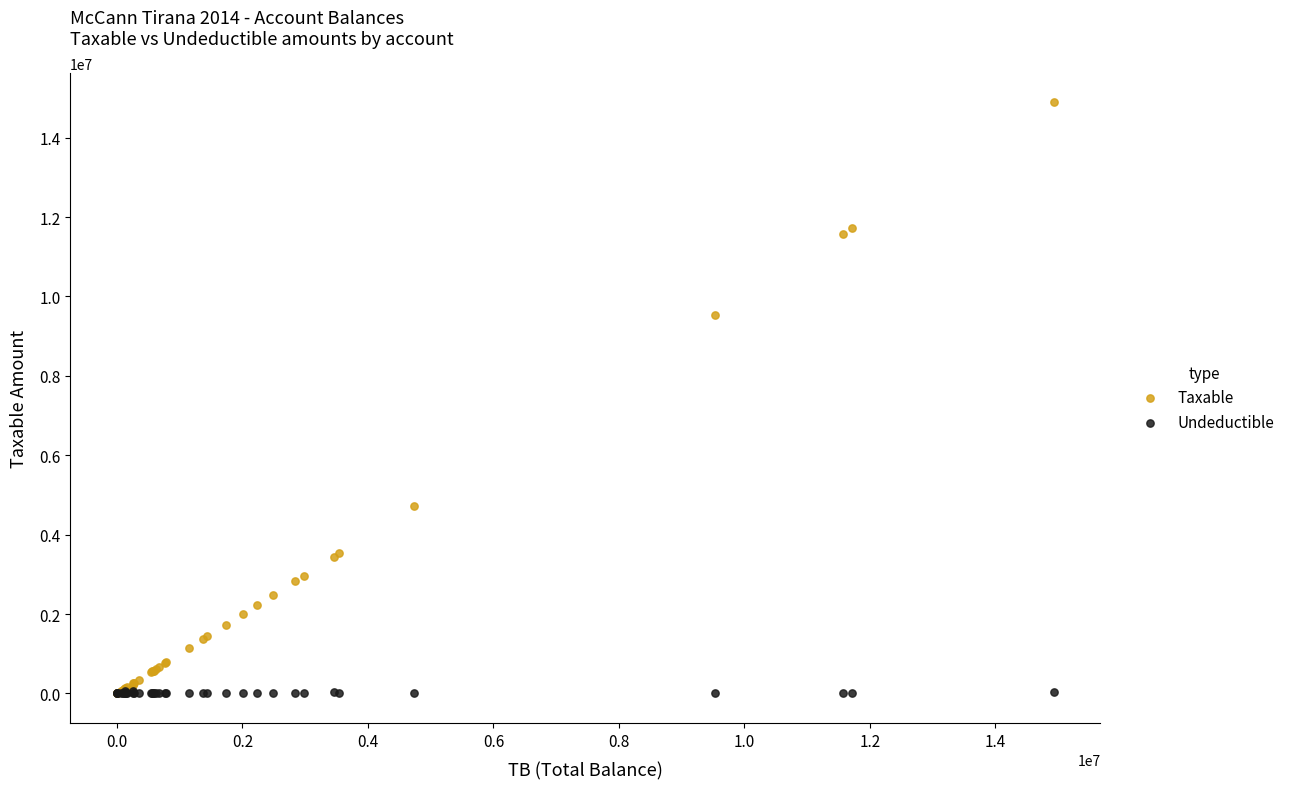

What are all the series names shown in the legend?

Taxable, Undeductible